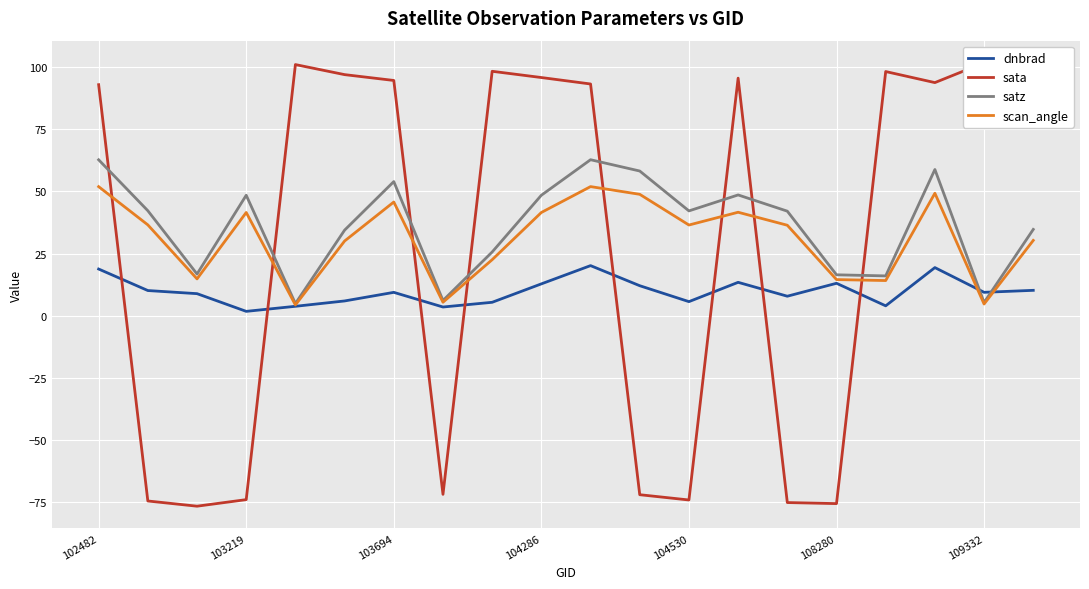

The value of satz at 103219 is 10.2. True or false?

False